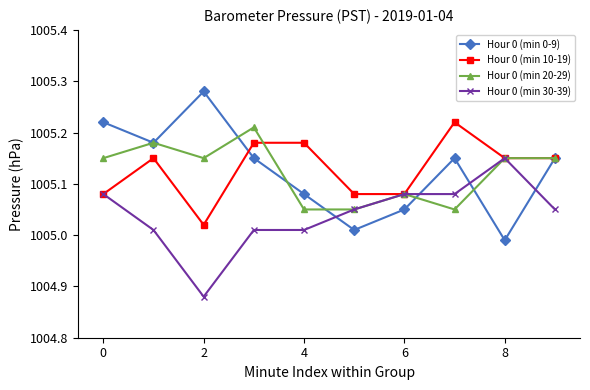

In Hour 0 (min 0-9), how many points are lower than both neighbors (excluding endpoints)?

3